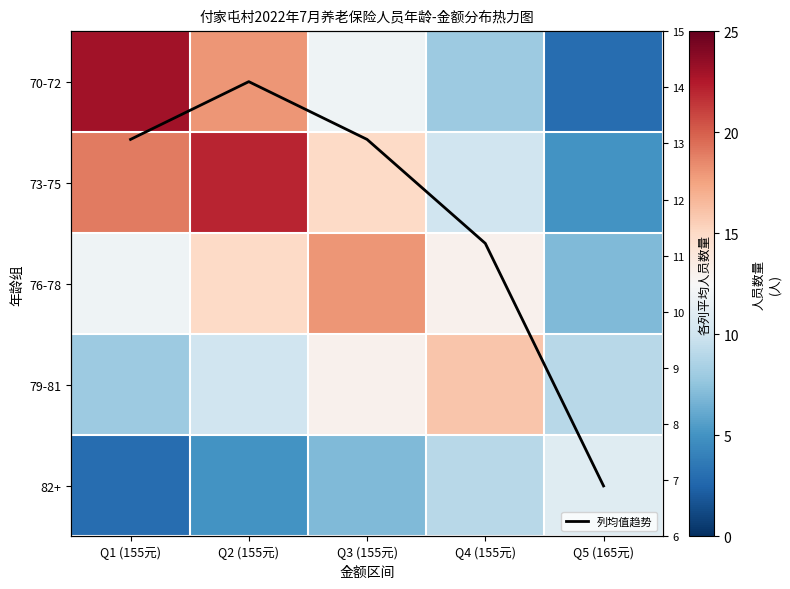

At which label does 70-72 reach its minimum?

Q5 (165元)